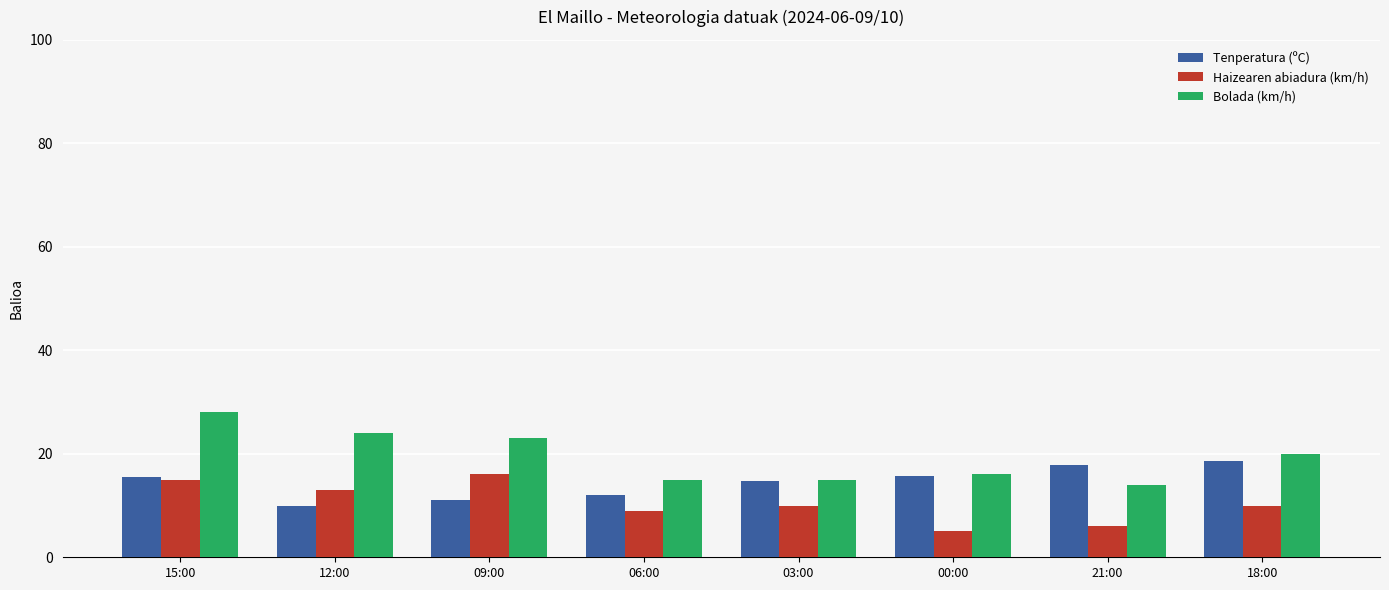

List the series in order of their overall mean, lowest first.

Haizearen abiadura (km/h), Tenperatura (ºC), Bolada (km/h)